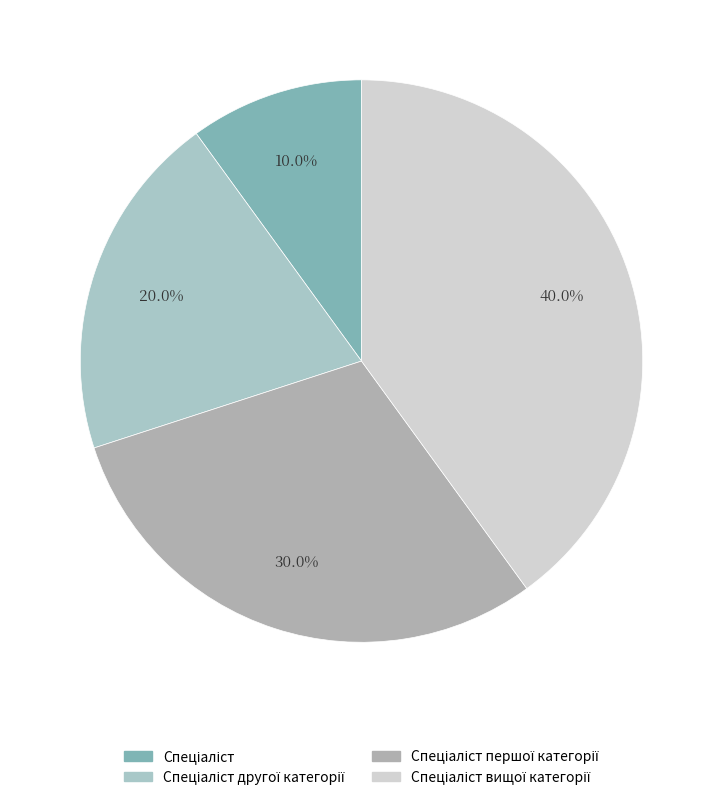

Approximately how many times larger is the value at Спеціаліст першої категорії compared to Спеціаліст вищої категорії?

0.8